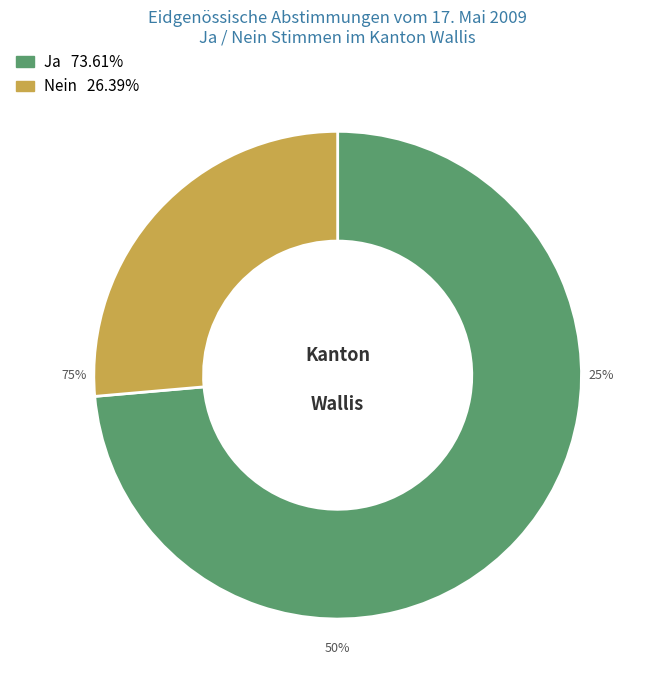

True or false: Kanton accounts for 56% of the total.

False